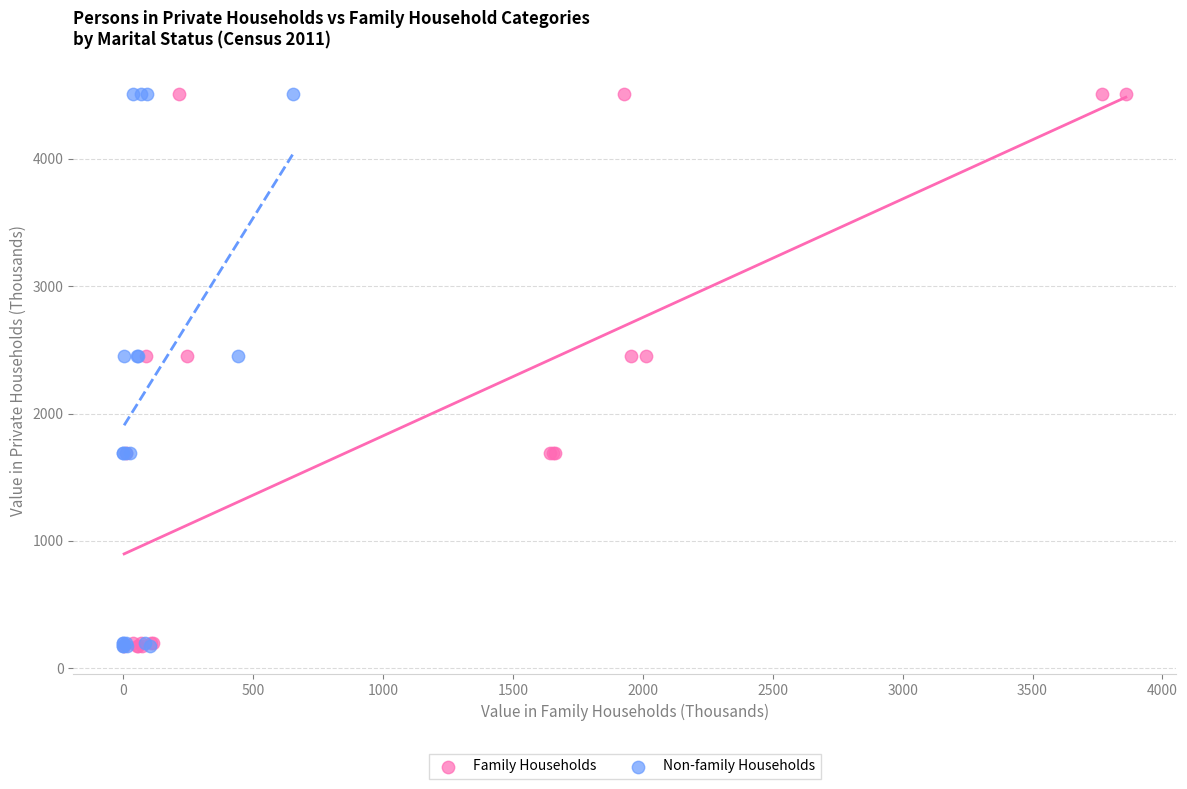

What are all the series names shown in the legend?

Family Households, Non-family Households